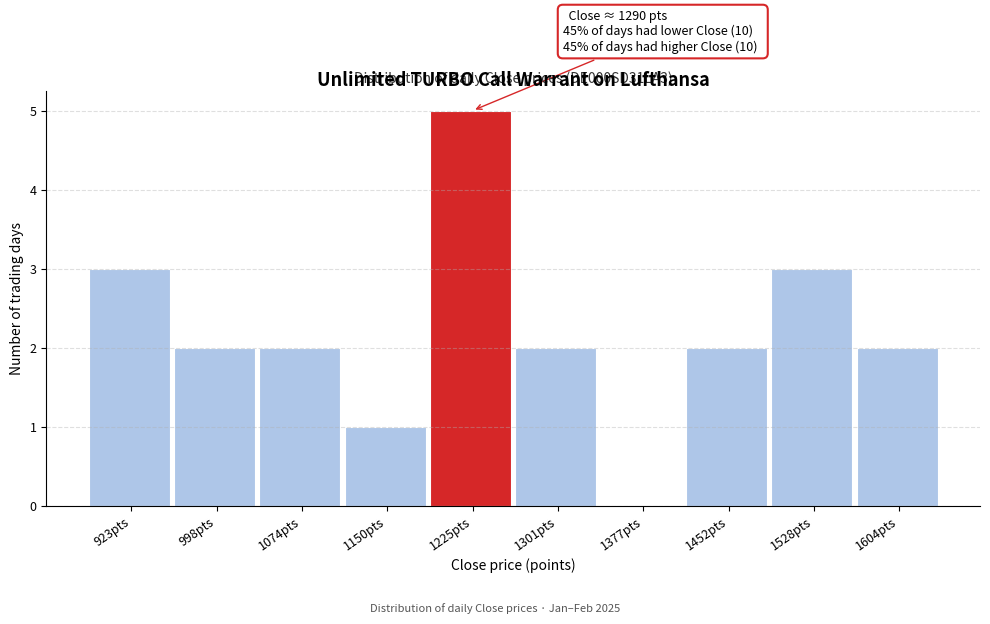

Reading left to right, what are all the values shown in this chart?

923pts=3	998pts=2	1074pts=2	1150pts=1	1225pts=5	1301pts=2	1377pts=0	1452pts=2	1528pts=3	1604pts=2